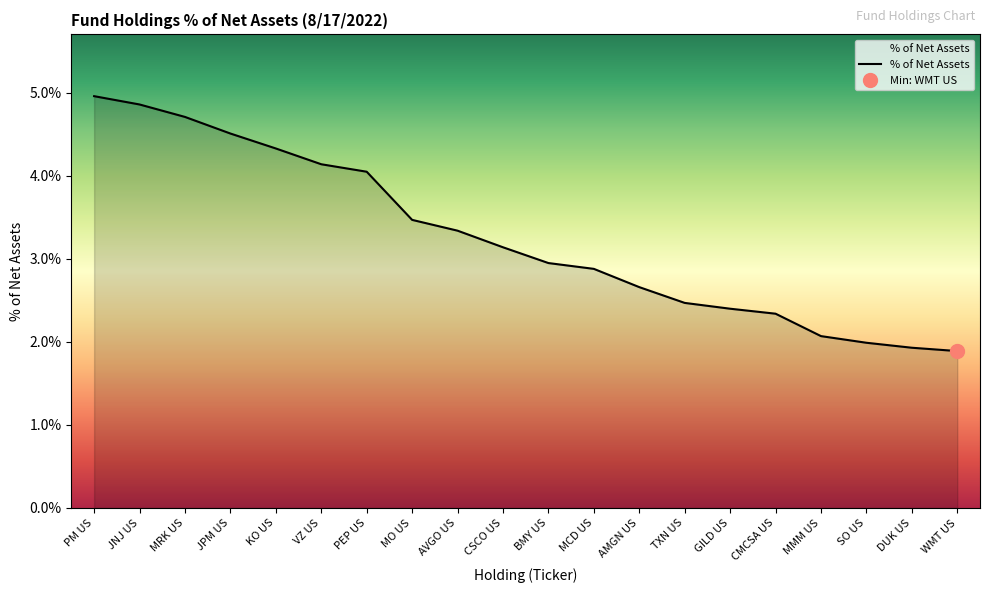

What is the label of the 7th point from the left?

PEP US